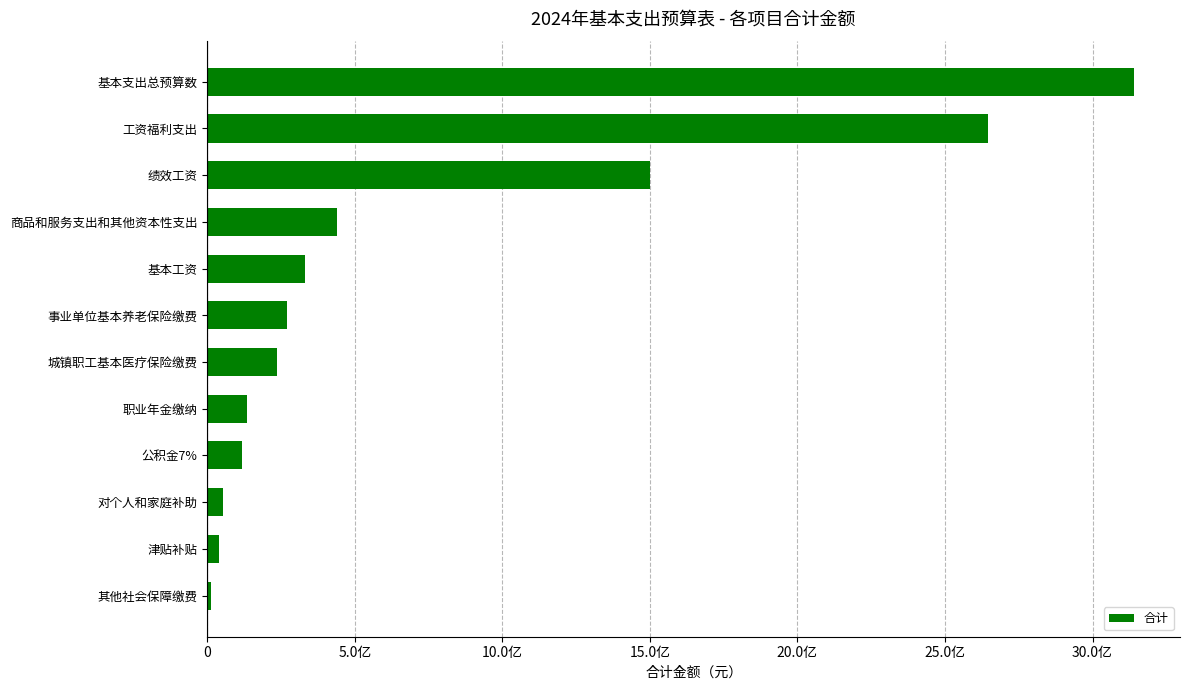

Are the bars horizontal?

Yes